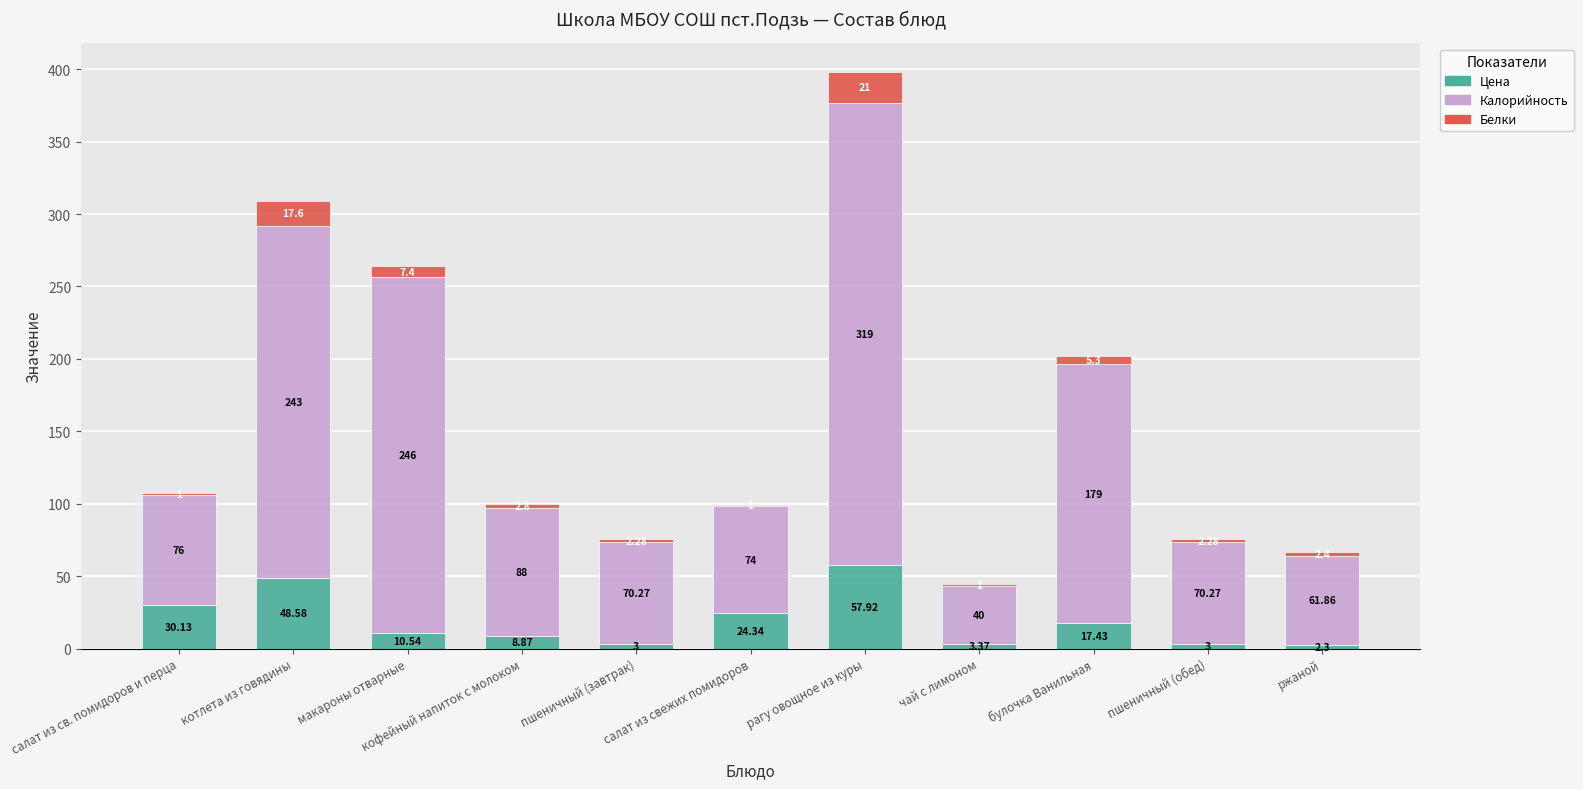

At which label is Цена closest to 30?

салат из св. помидоров и перца